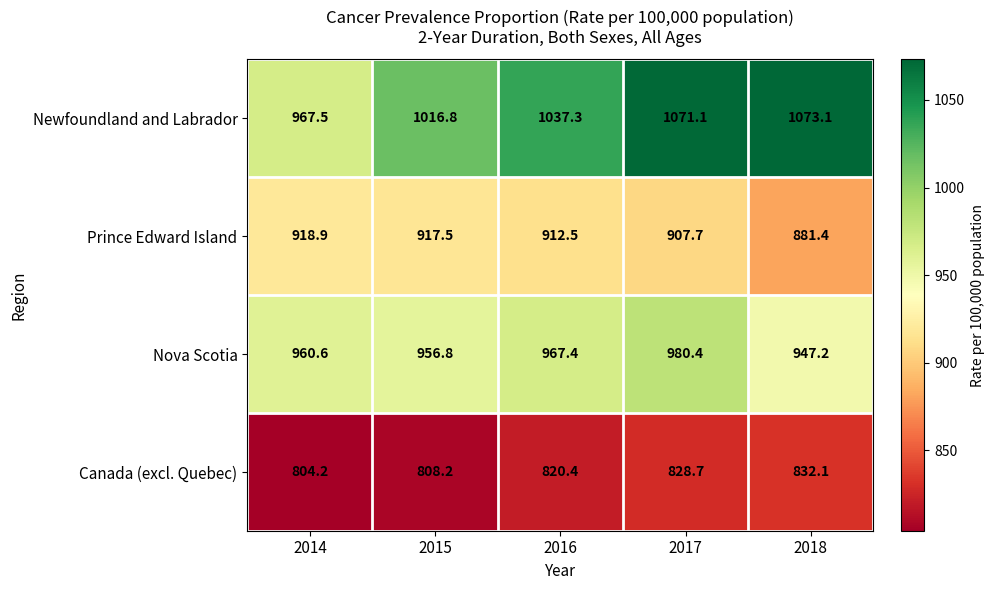

Which series has the largest total across all categories?

Newfoundland and Labrador